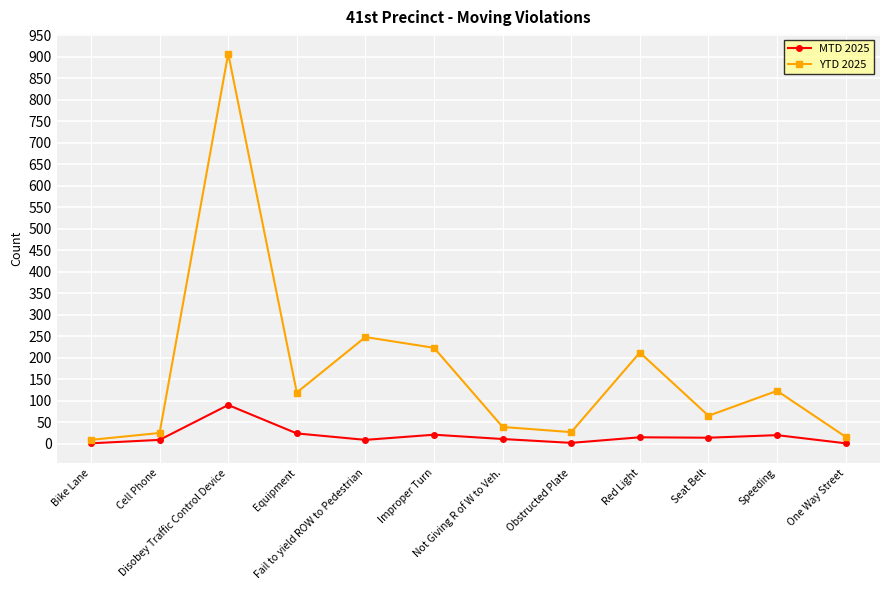

List the series in order of their peak value, lowest first.

MTD 2025, YTD 2025